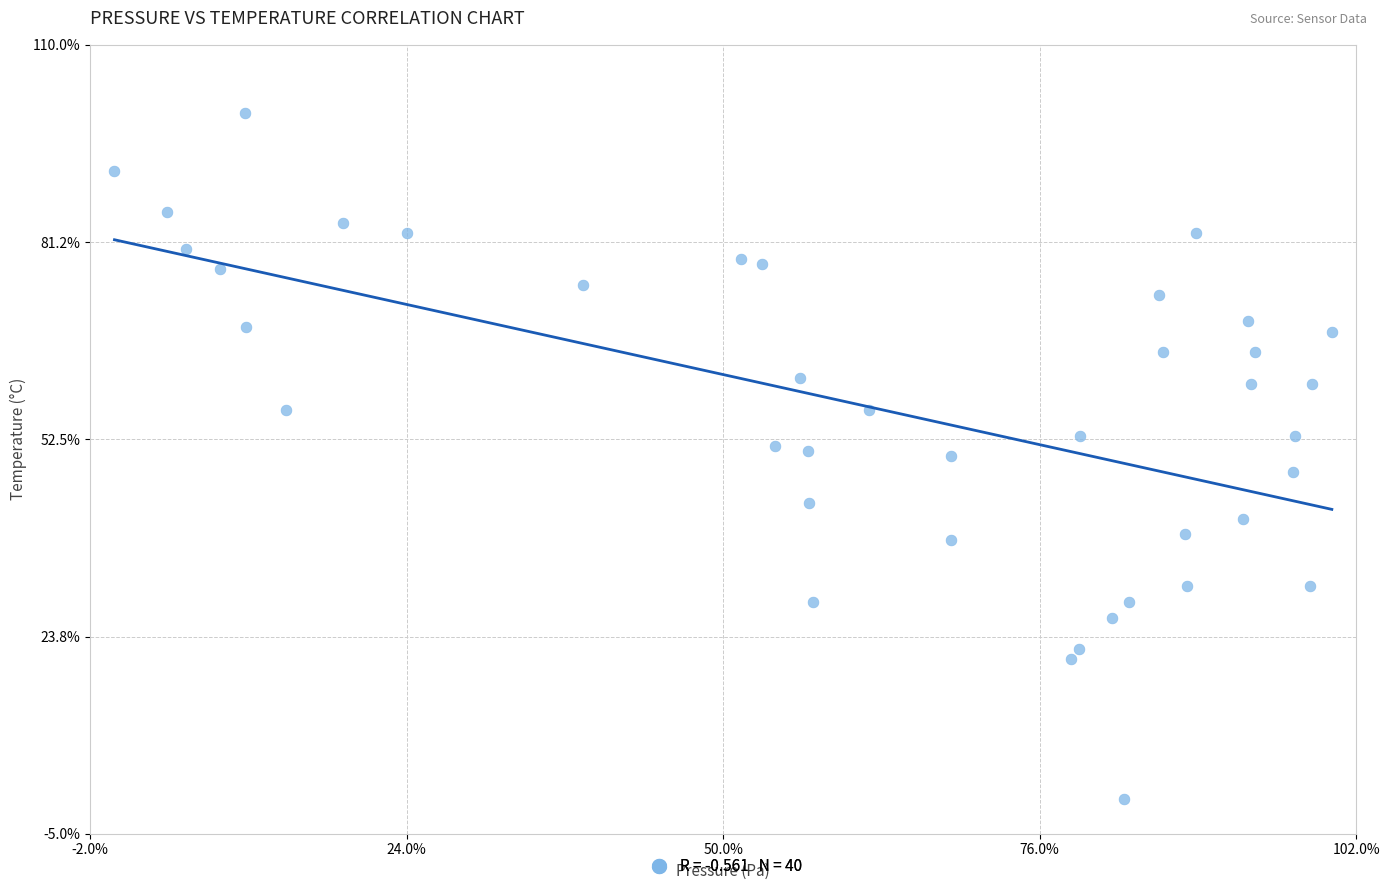

What is the range of Y values (max minus min)?

100.0